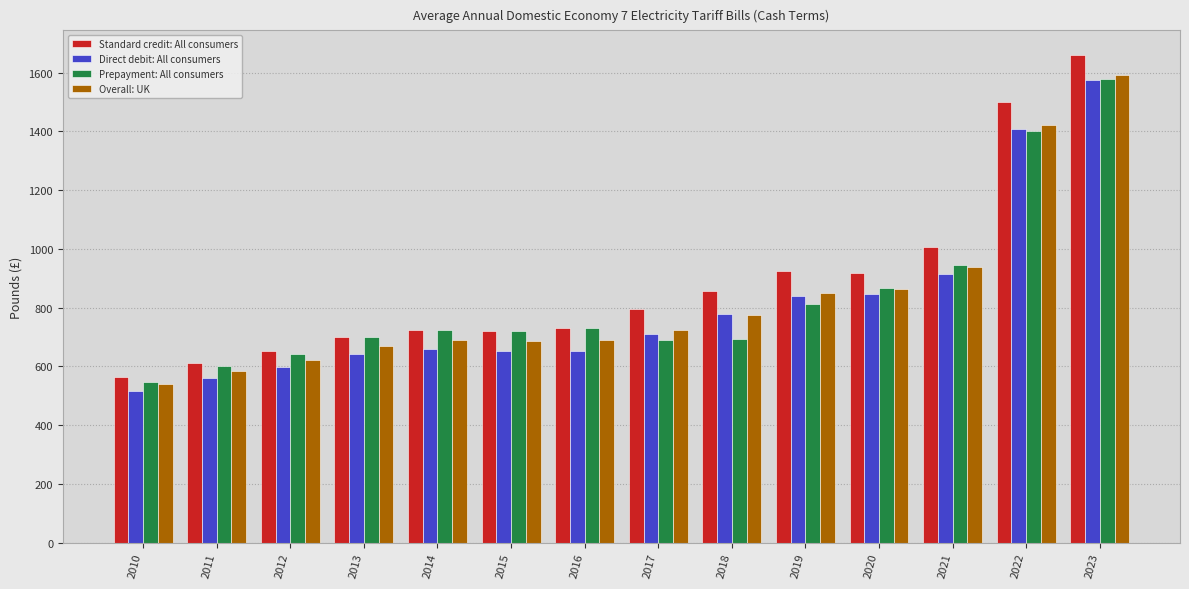

What is the value of the Standard credit: All consumers bar at the 9th from the left?

857.4